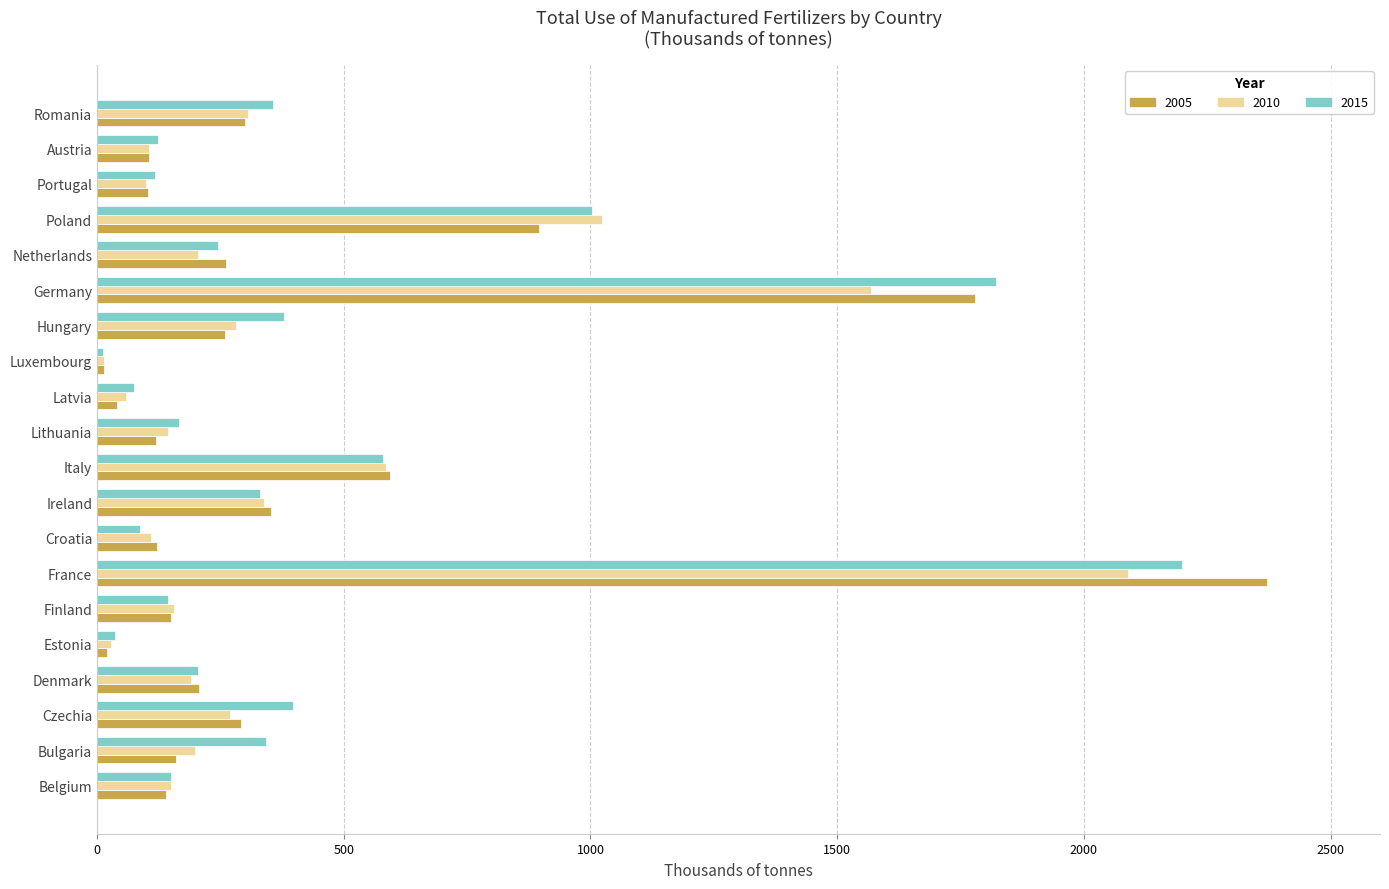

At which label is 2005 closest to 1192?

Poland